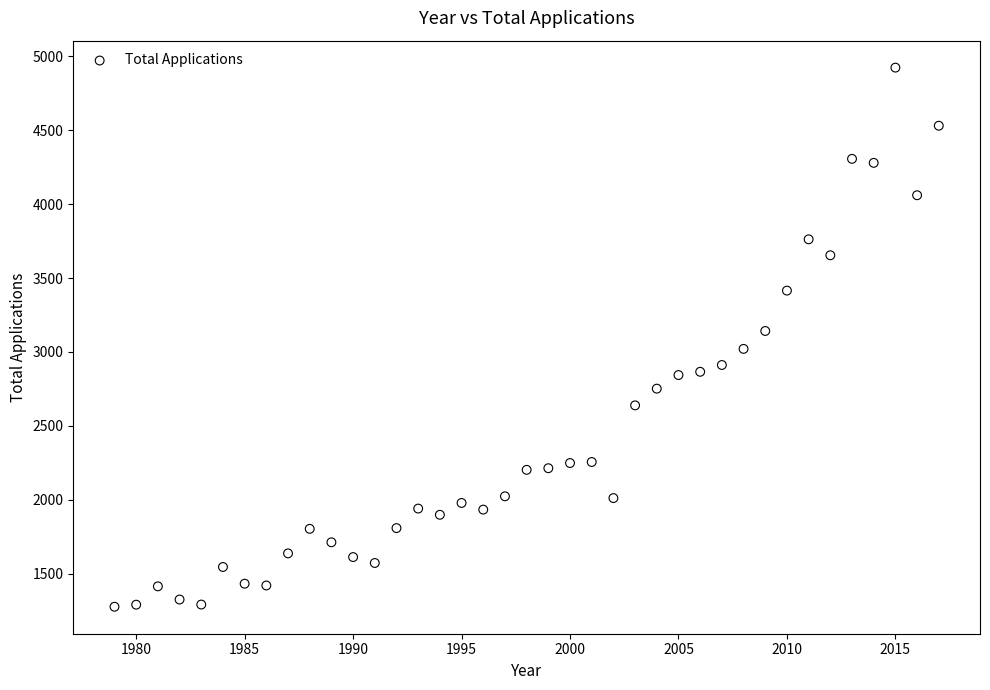

What is the range of Y values (max minus min)?

3646